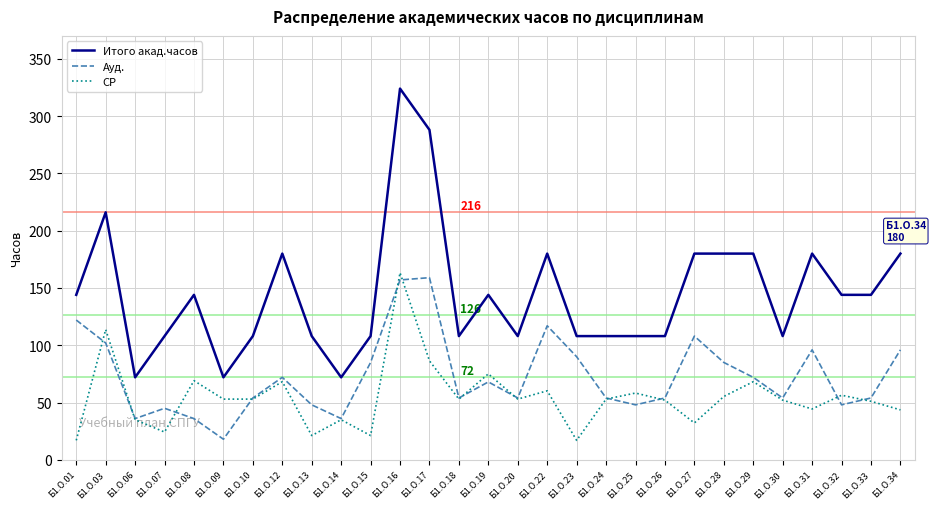

The Итого акад.часов series shows 122.5 at Б1.О.31. True or false?

False